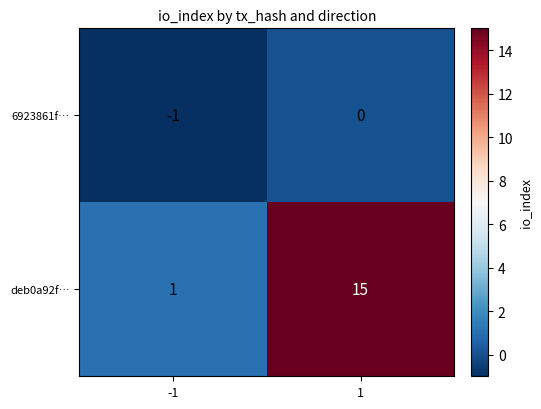

Reading left to right, list all the values displayed in this chart.

6923861f…: -1	0
deb0a92f…: 1	15